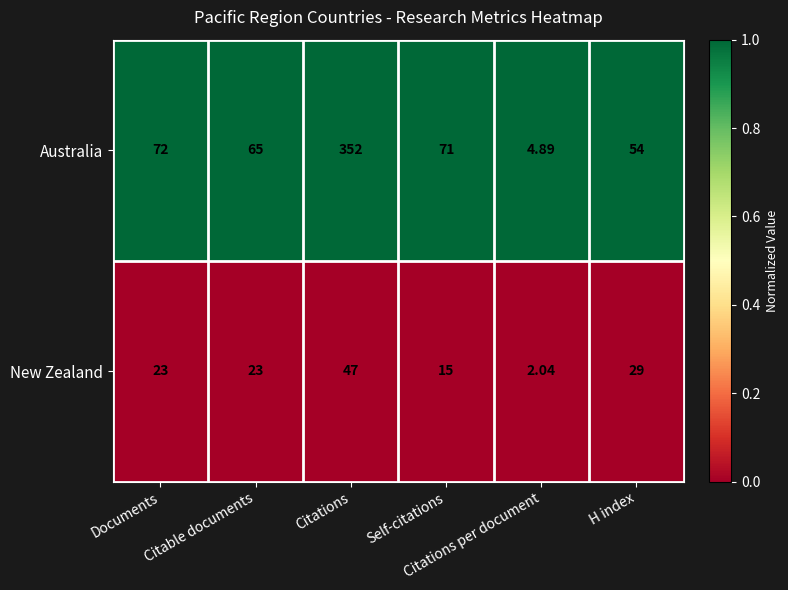

List the series in order of their peak value, lowest first.

New Zealand, Australia